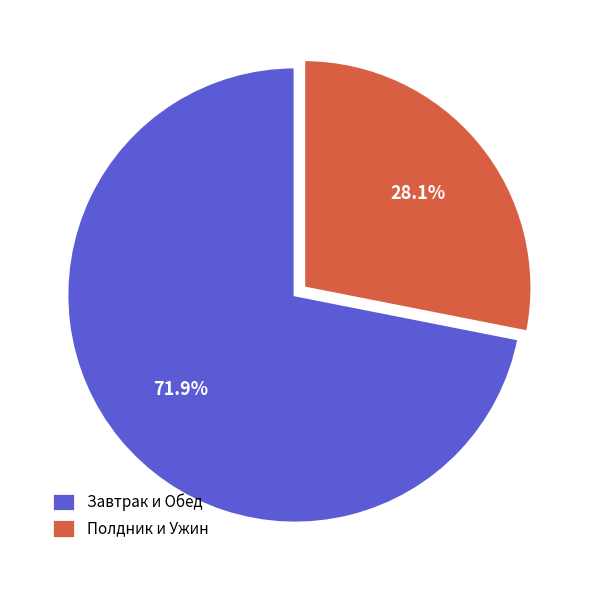

Which category has the smallest portion of the pie?

Полдник и Ужин